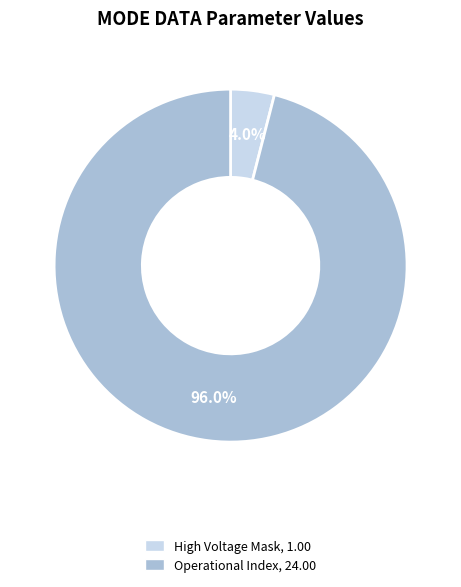

How many segments does this pie chart have?

2